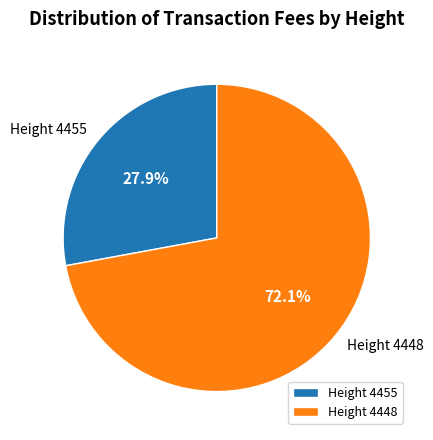

Approximately how many times larger is the value at Height 4455 compared to Height 4448?

0.4